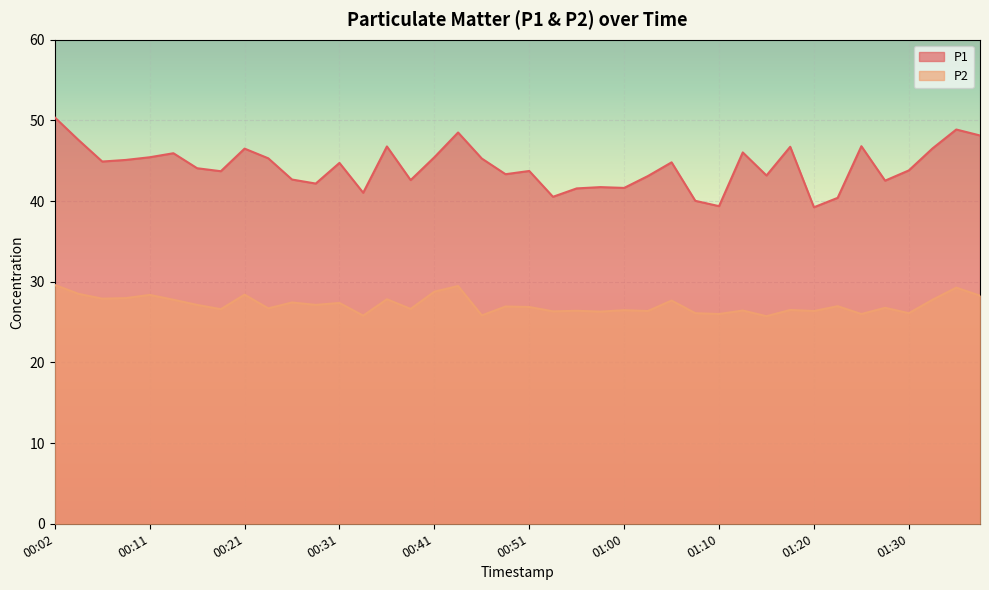

How many lines are shown in the chart?

2